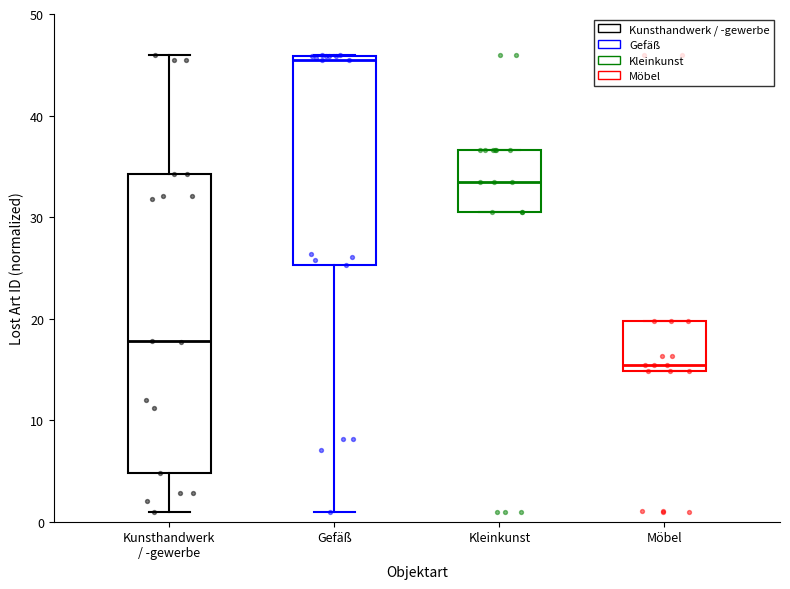

Where is the upper edge of the box for Möbel on the y-axis? The values are not printed on the chart, so give them approximately, as read against the axis.

20